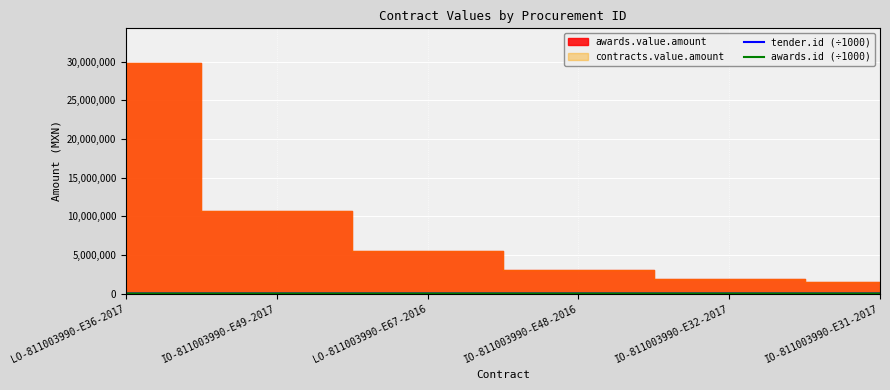

Is it true that tender.id (÷1000) equals 2155.0 at IO-811003990-E32-2017?

False